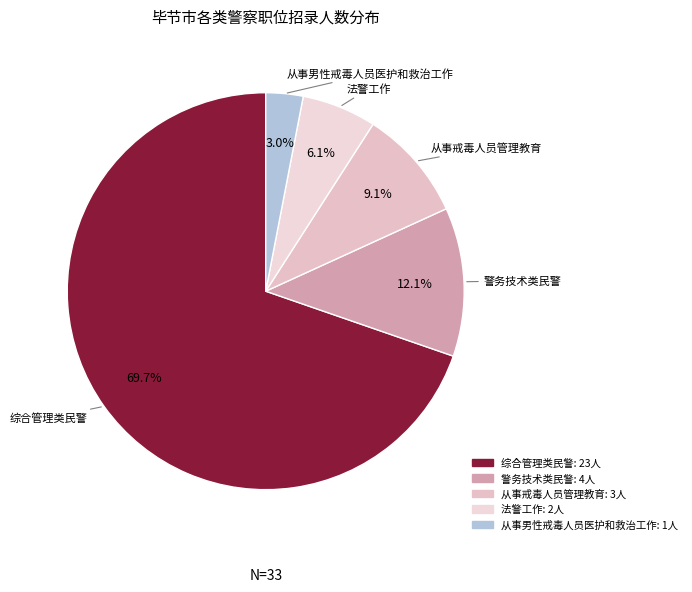

What is the majority slice?

综合管理类民警